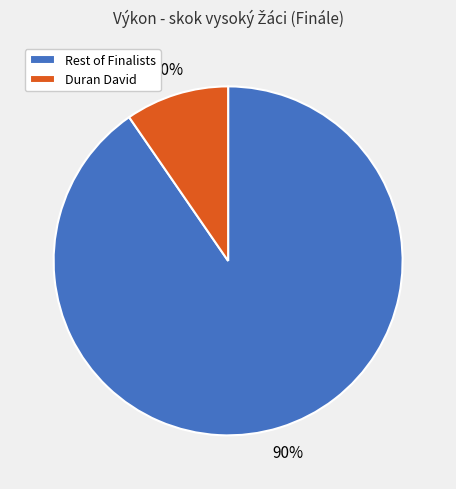

The Rest of Finalists slice represents 99% of the pie. True or false?

False